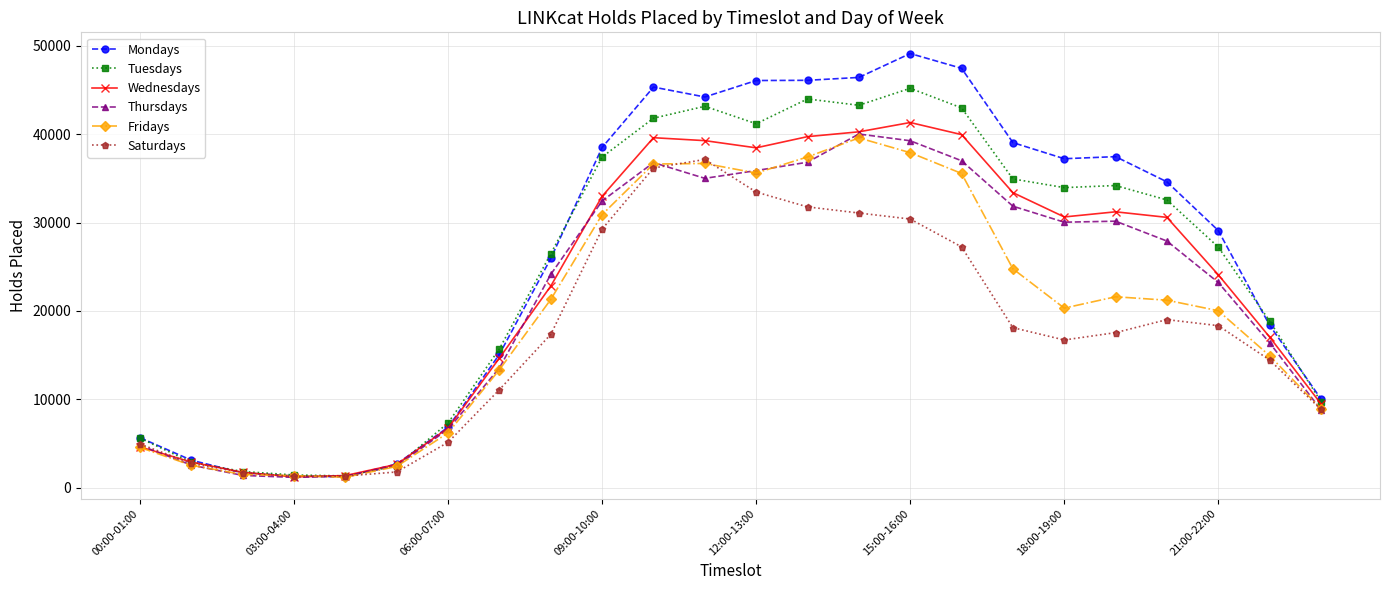

What is the highest value of the Saturdays series?

37127